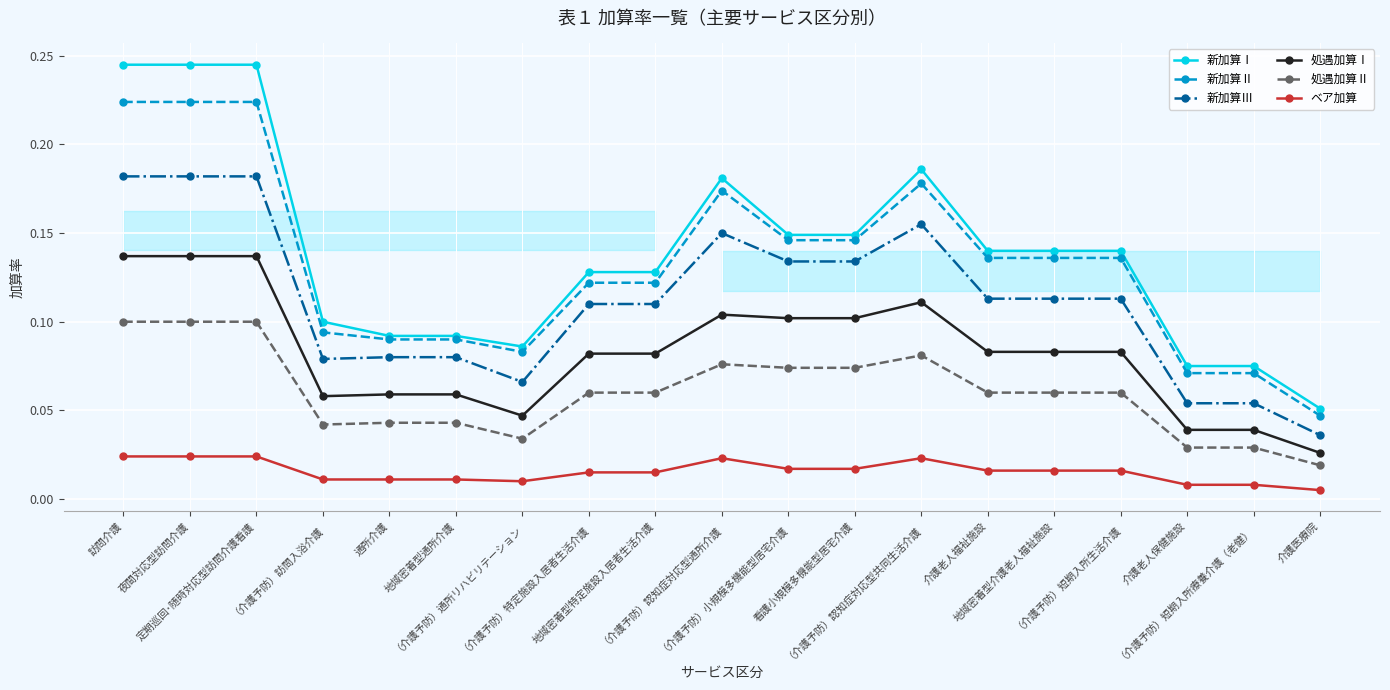

What is the difference between the maximum and minimum values in the 新加算Ⅲ series?

0.1